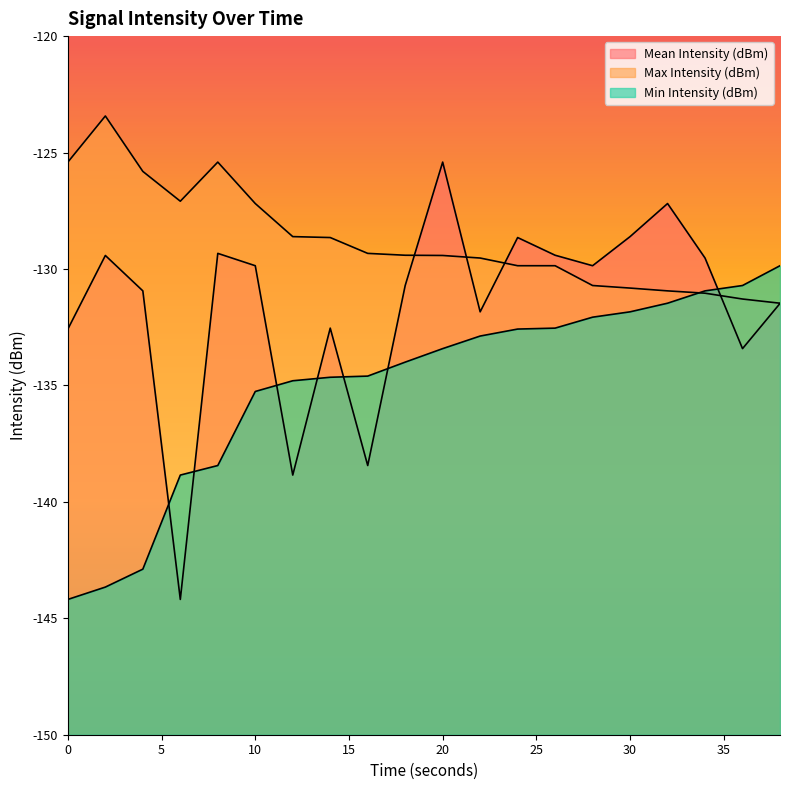

Rank the series by their maximum value, from highest to lowest.

Max Intensity (dBm), Mean Intensity (dBm), Min Intensity (dBm)